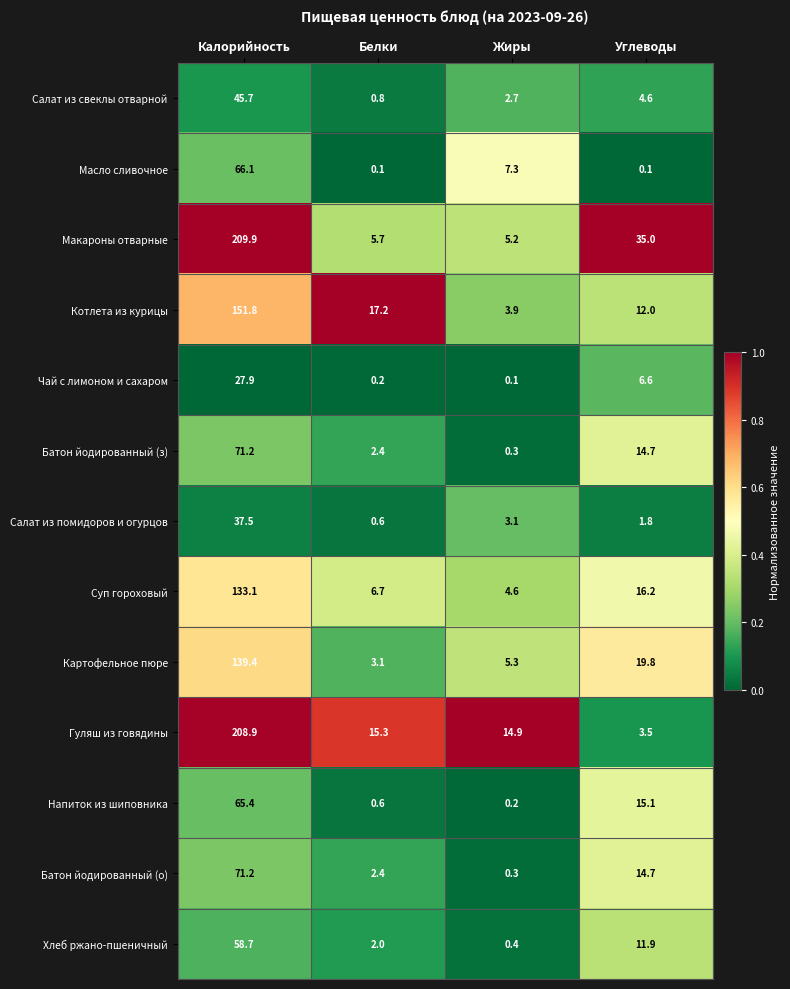

Which series changed the most between Калорийность and Углеводы?

Гуляш из говядины